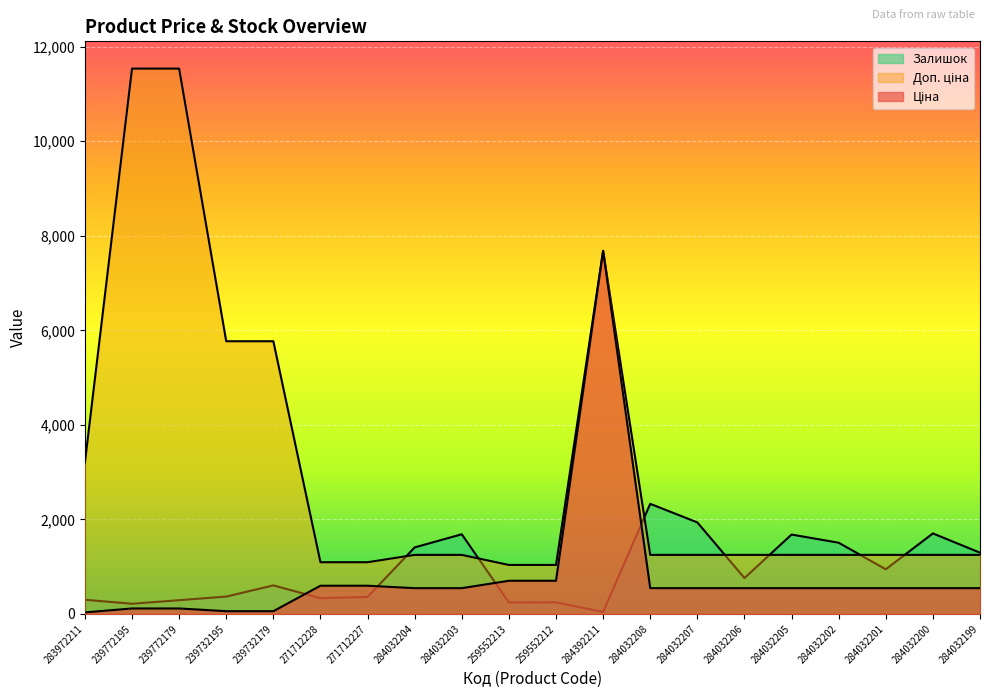

Which series has the largest range (max minus min)?

Доп. ціна